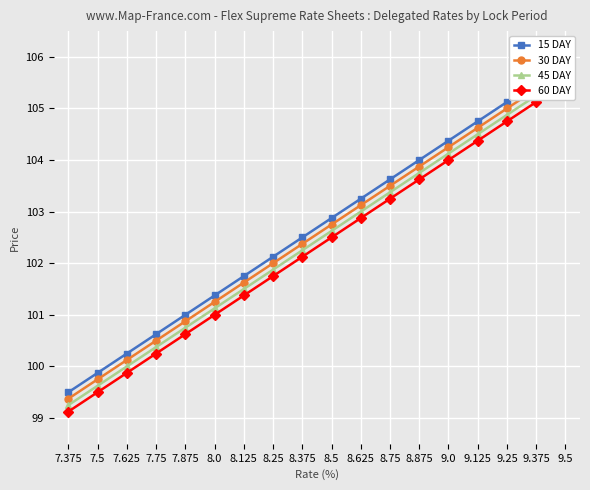

True or false: 60 DAY and 45 DAY intersect in this chart.

False